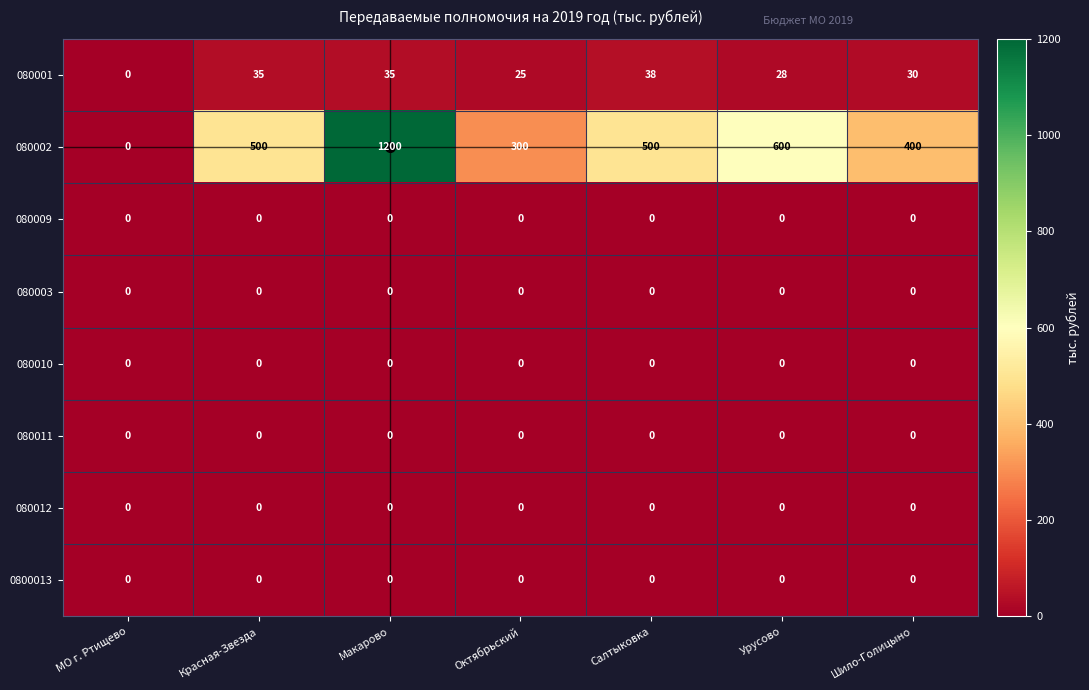

Is it true that 080002 equals 404 at Октябрьский?

False